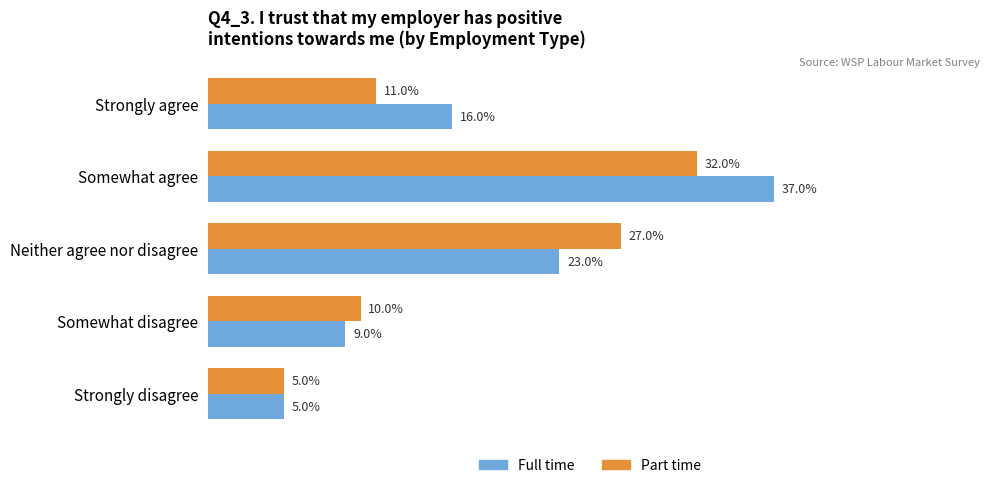

What are all the series names shown in the legend?

Full time, Part time